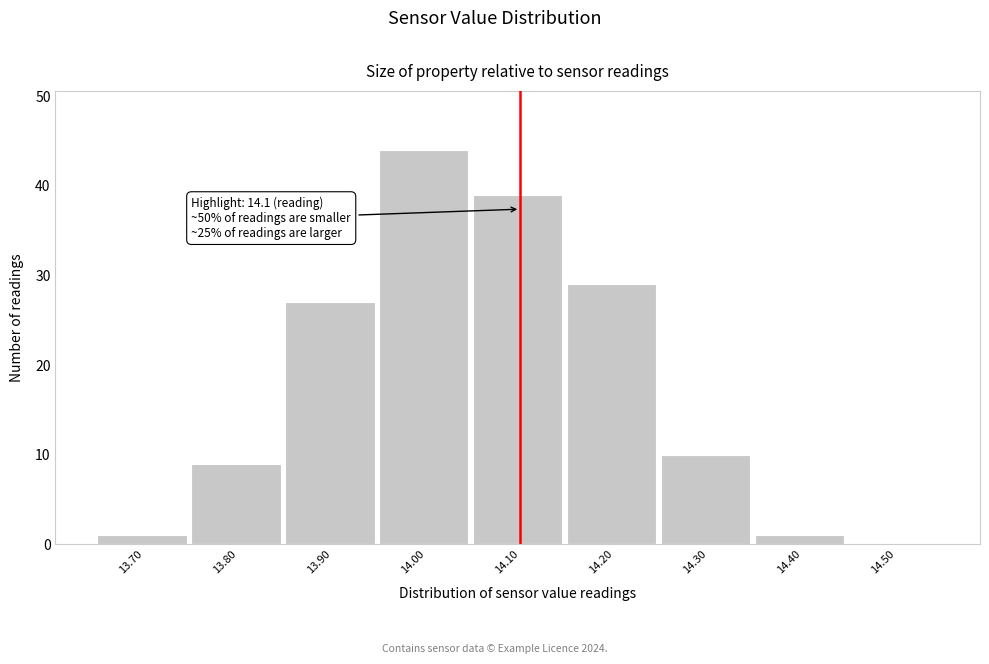

Which range on the x-axis has the tallest bar?

13.95 to 14.05